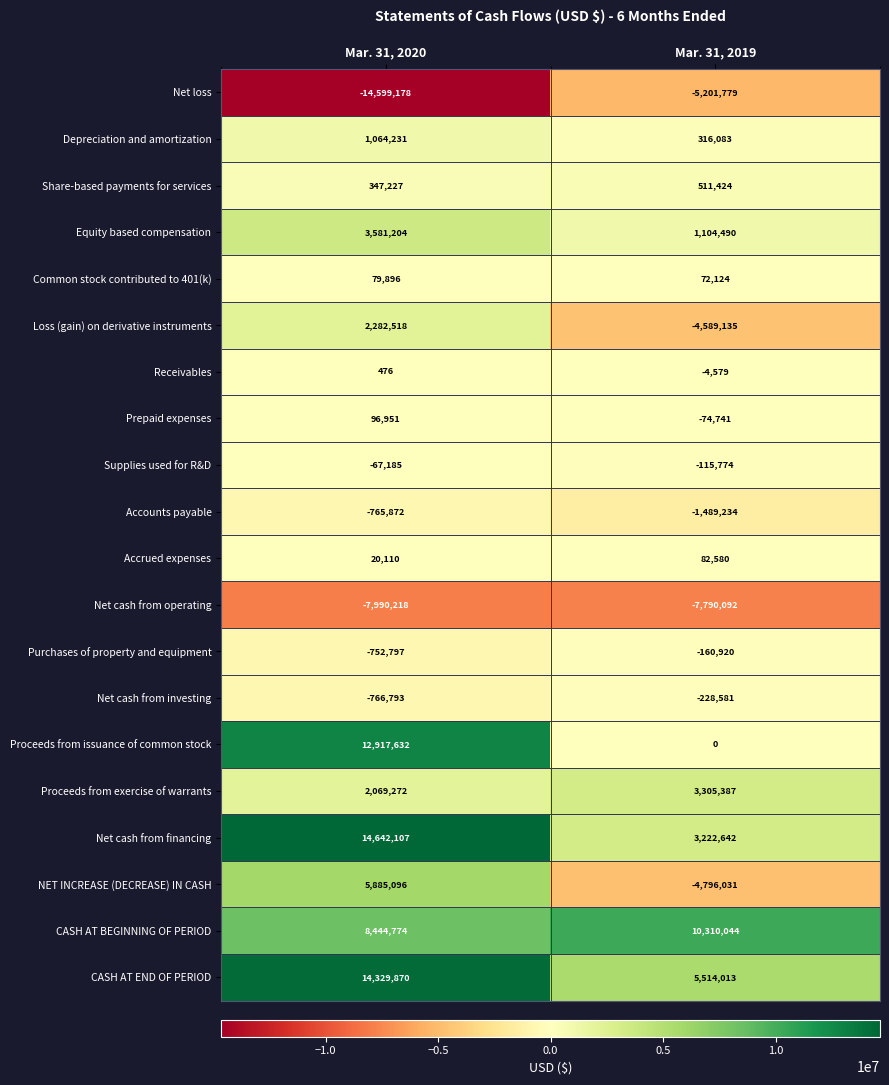

At which category is the sum across all series the highest?

Mar. 31, 2020